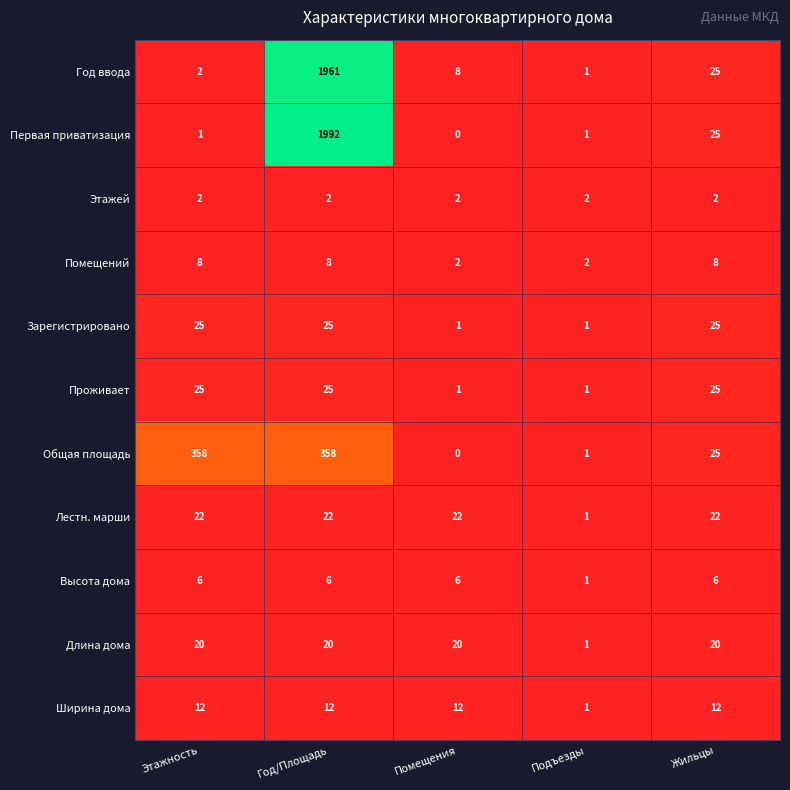

At which category is the sum across all series the highest?

Год/Площадь